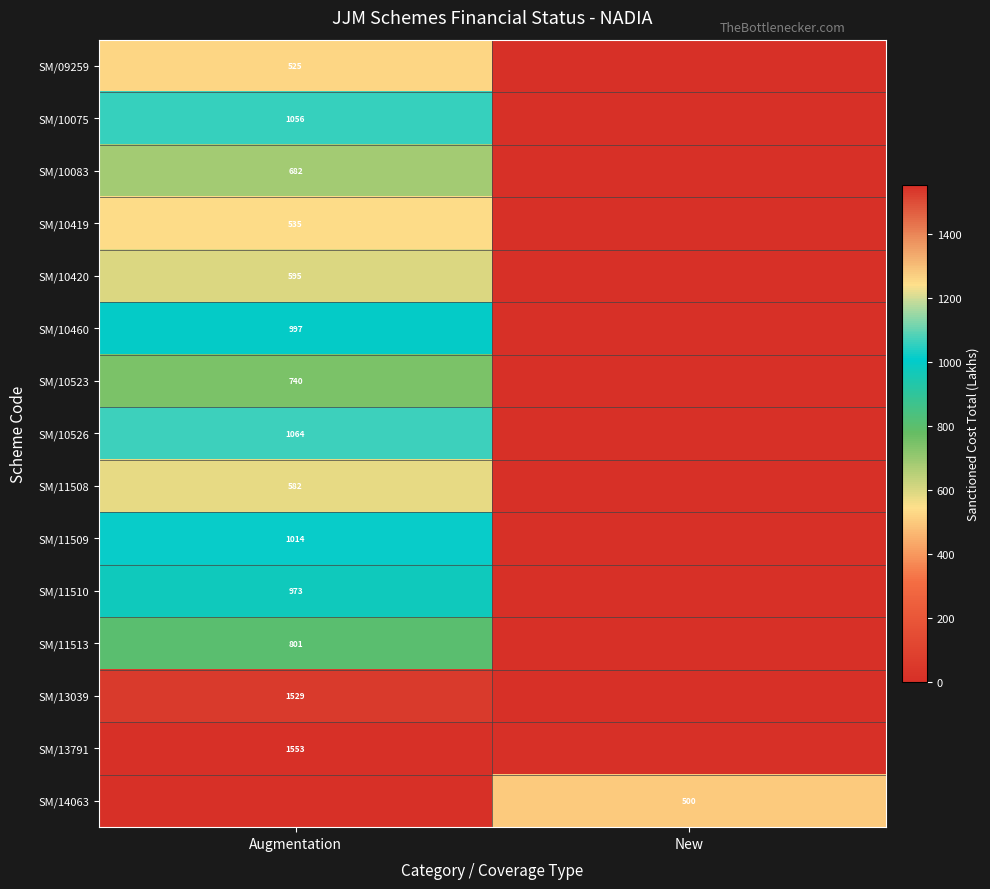

The value of SM/10526 at Augmentation is 1064. True or false?

True